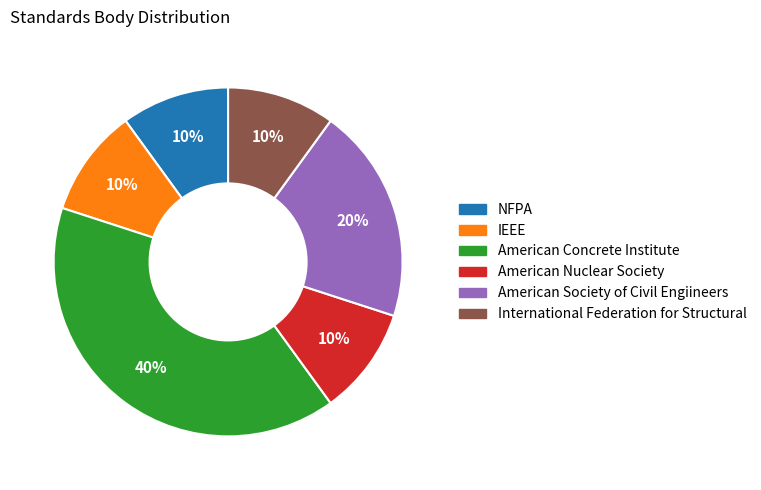

What percentage is the American Nuclear Society slice, to the nearest percent?

10%